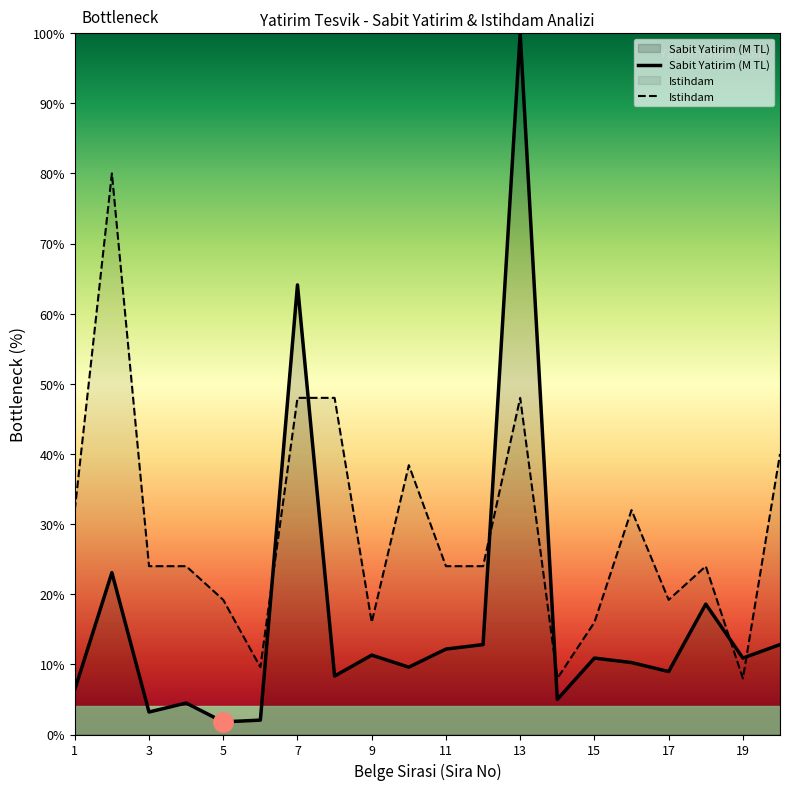

How many lines are shown in the chart?

2